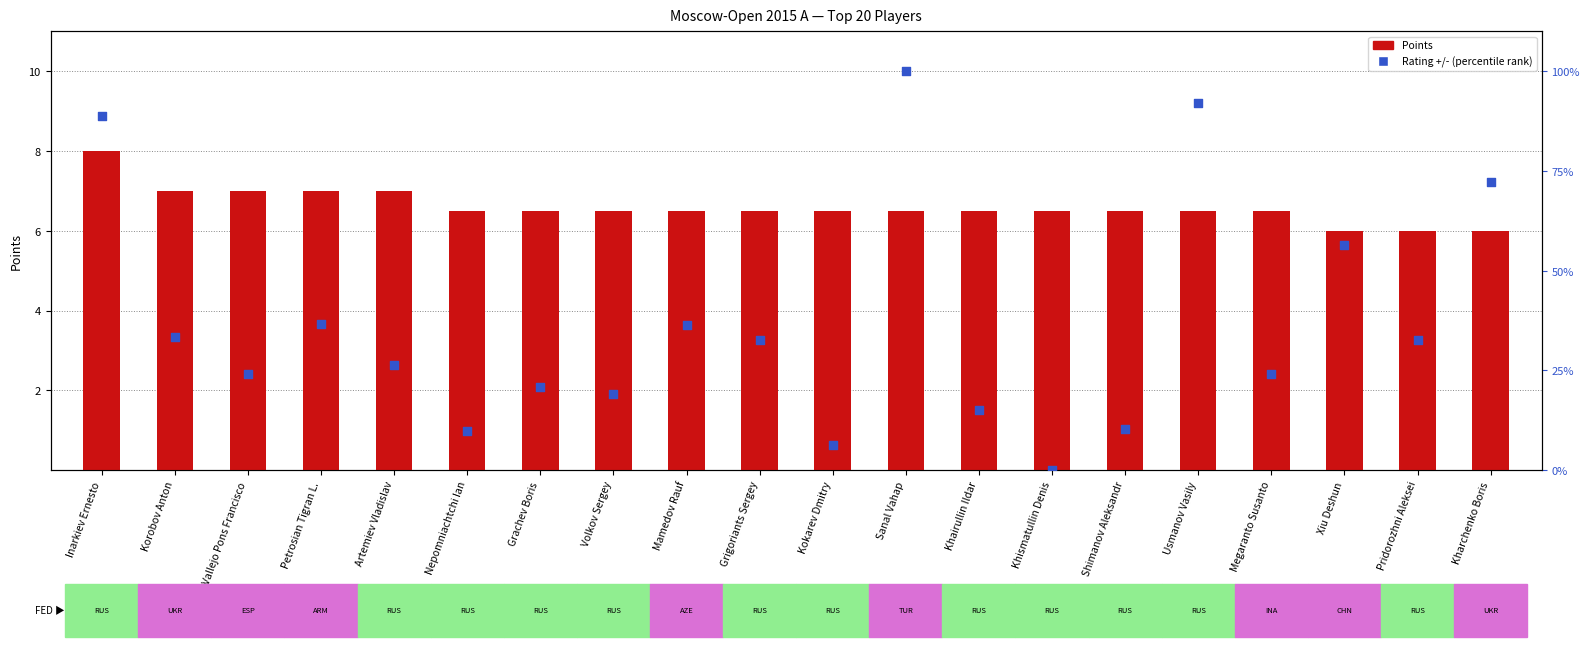

Which series has the widest spread of Y values?

Rating +/- (percentile rank)